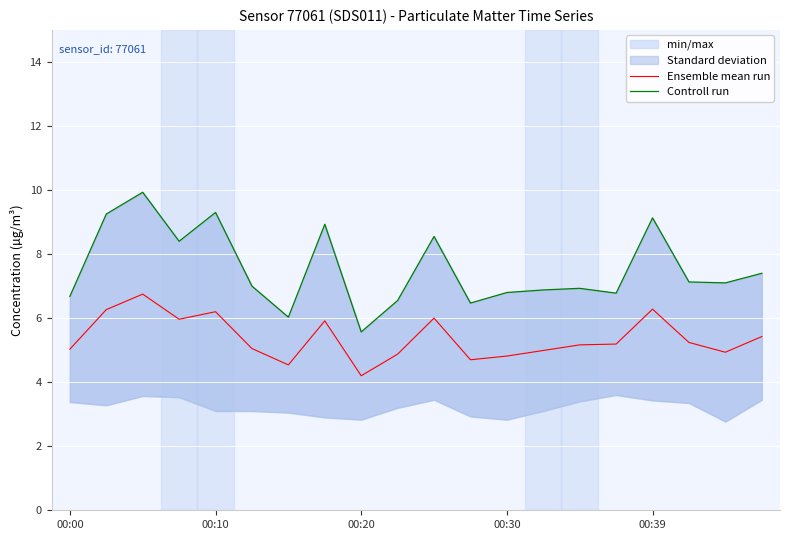

What is the difference between the Controll run values at 11 and 6?

0.4